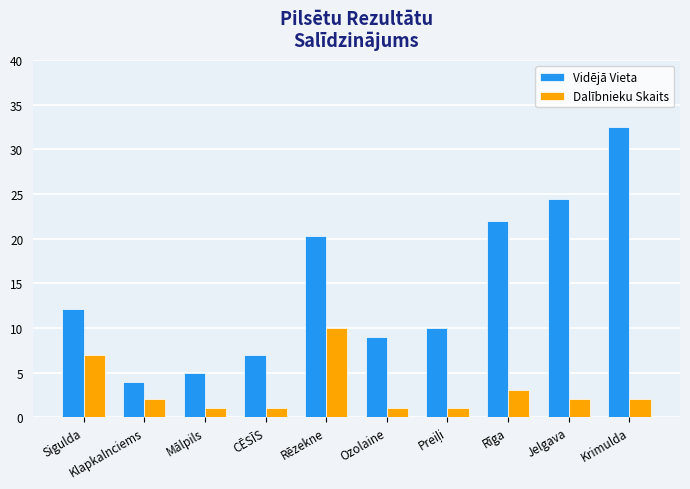

List the series in order of their peak value, highest first.

Vidējā Vieta, Dalībnieku Skaits